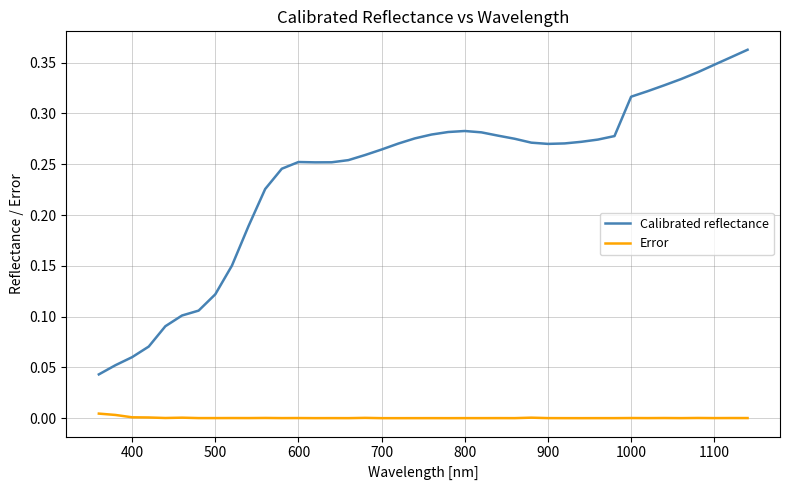

True or false: Calibrated reflectance and Error cross at least once.

False